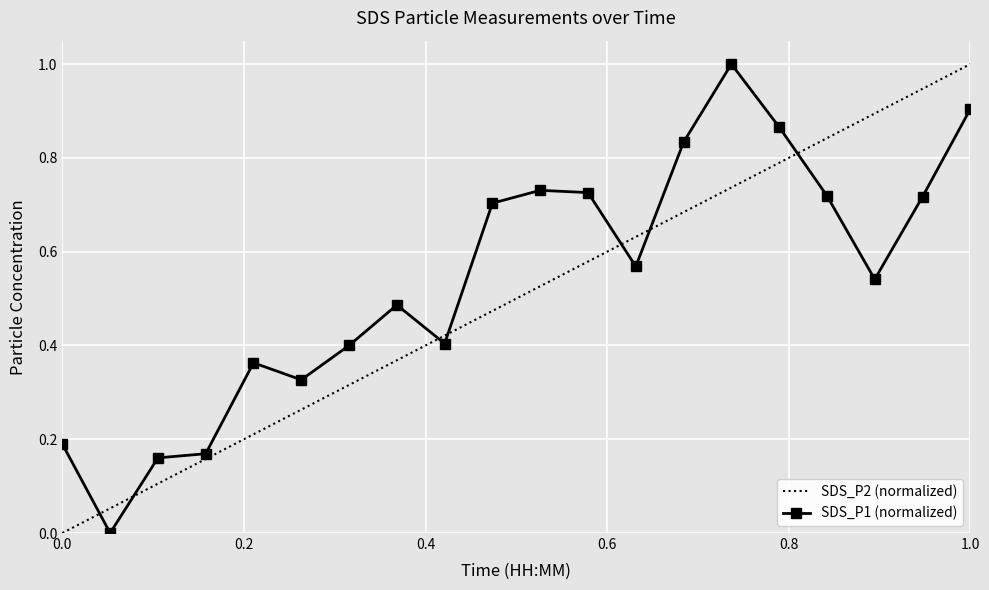

What is the difference between the maximum and minimum values in the SDS_P2 (normalized) series?

1.0